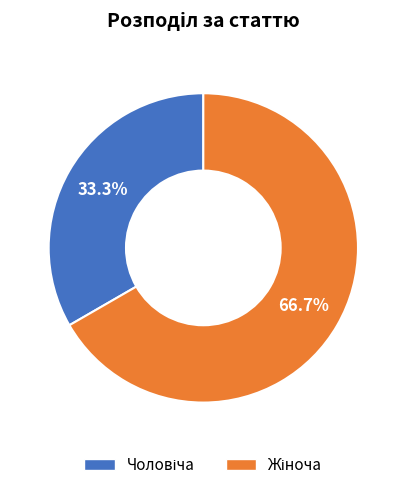

Does any single category account for the majority?

Yes